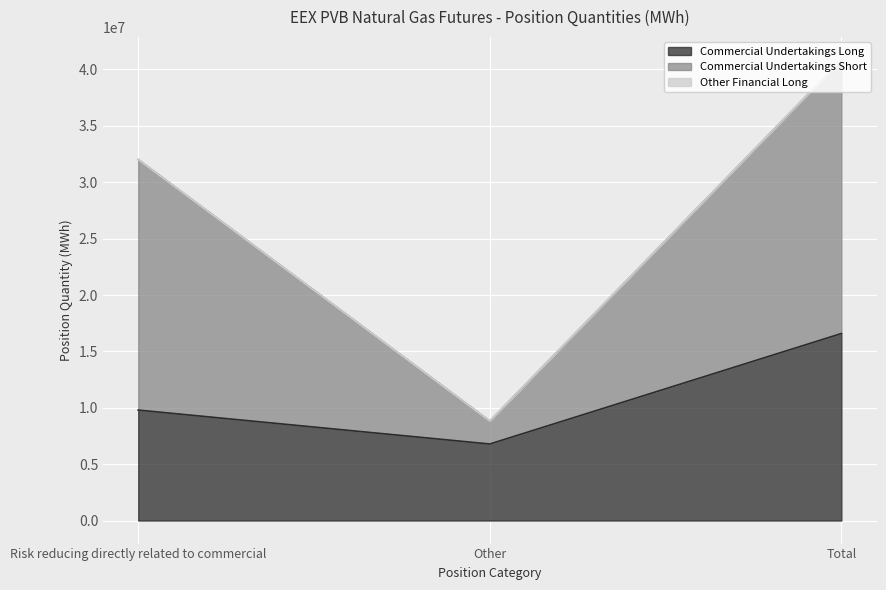

Which label corresponds to the smallest value in the chart?

Other